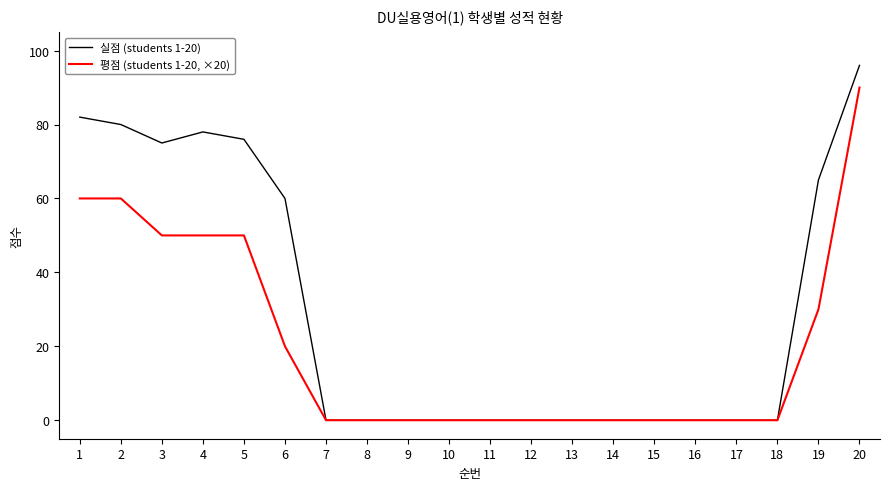

What is the difference between the maximum and minimum values in the 평점 (students 1-20, ×20) series?

90